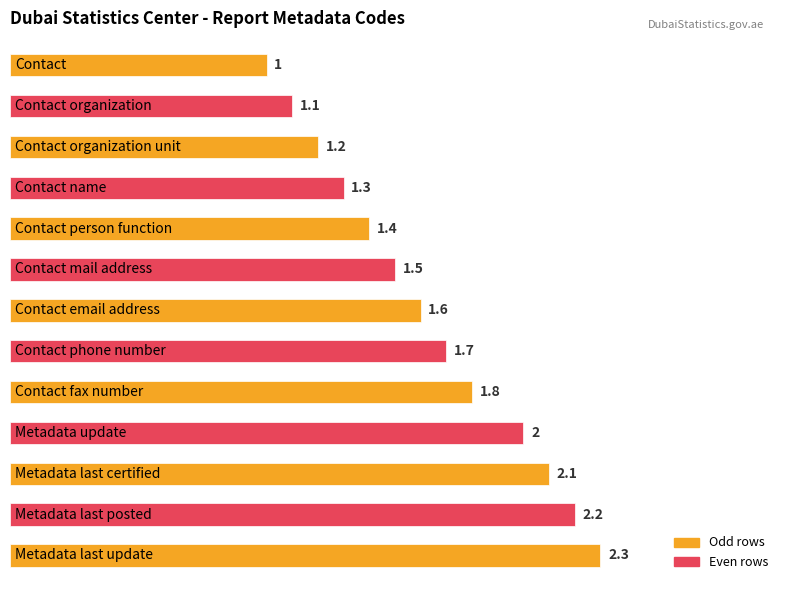

What is the value of the 6th bar from the top?

1.5